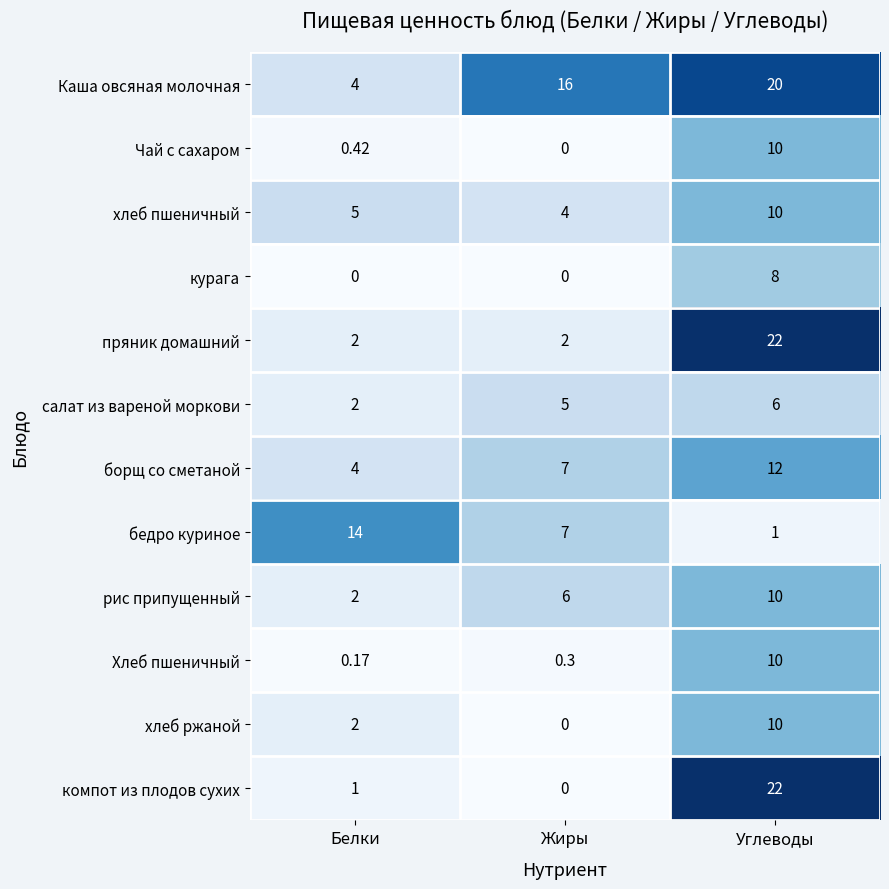

List the labels in order of Каша овсяная молочная value, smallest first.

Белки, Жиры, Углеводы